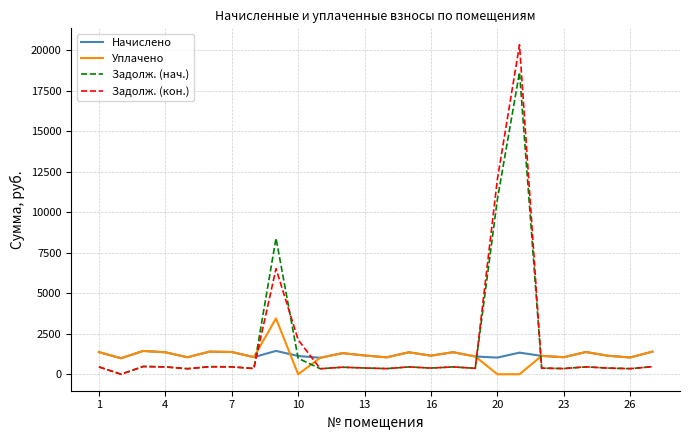

In Начислено, how many points are higher than both neighbors (excluding endpoints)?

8